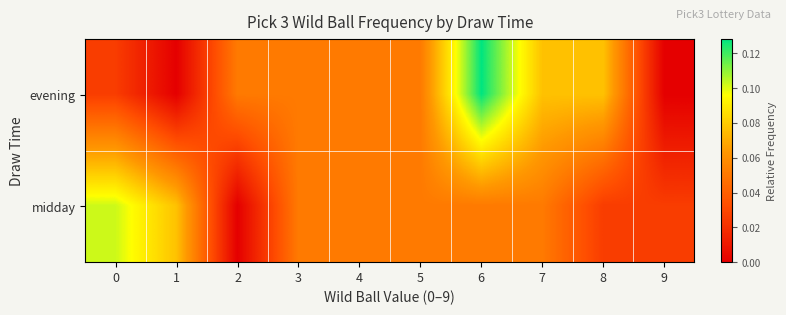

Which label corresponds to the smallest value in the chart?

1